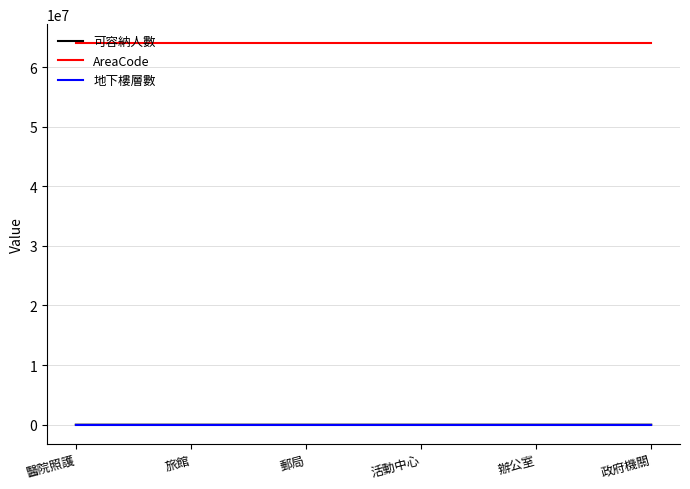

Which series has the largest total across all categories?

AreaCode